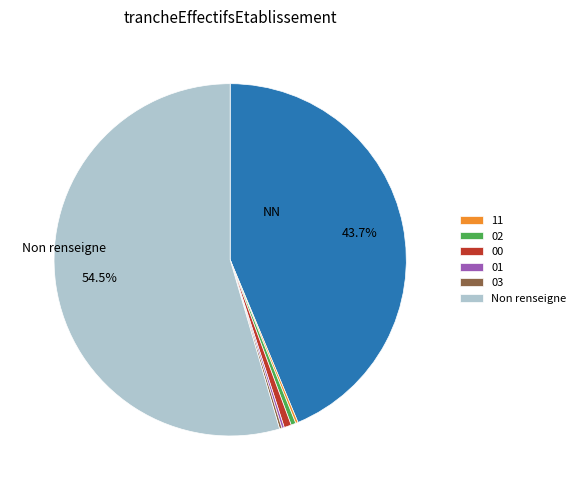

Is there a majority slice in this chart?

Yes